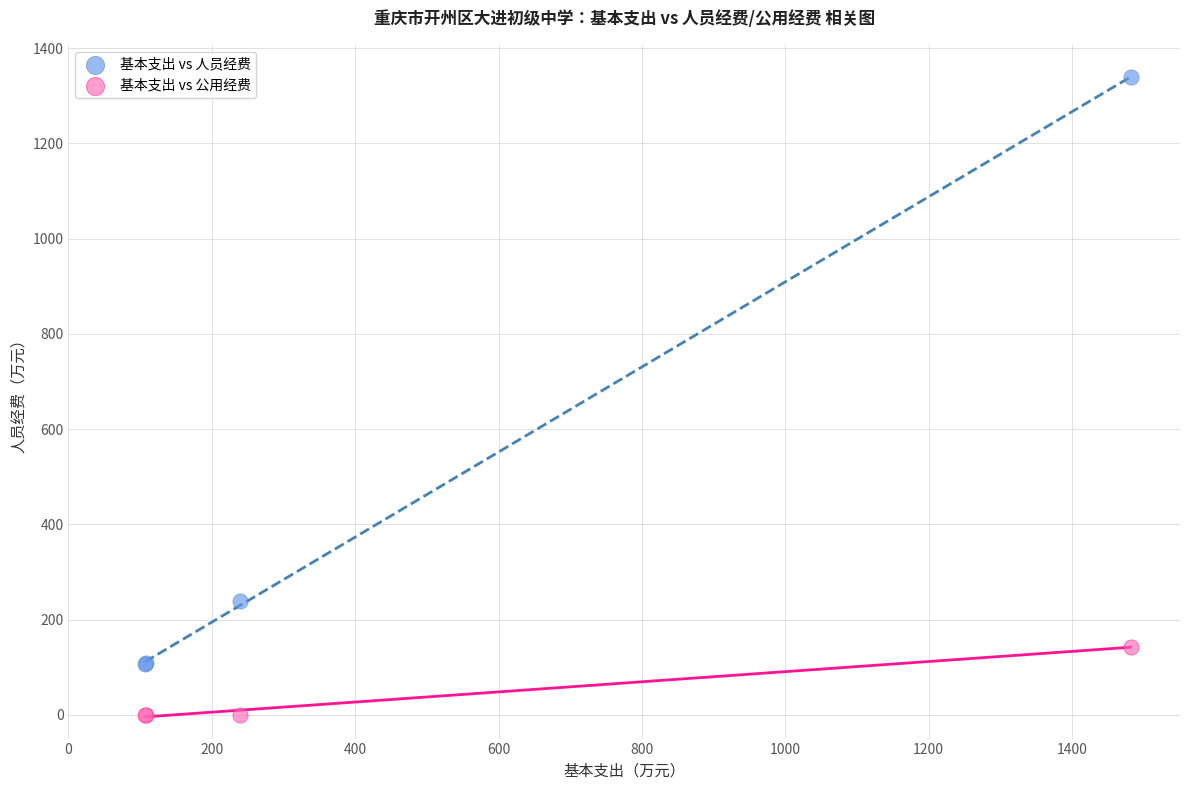

Which series contains the lowest Y value?

基本支出 vs 公用经费